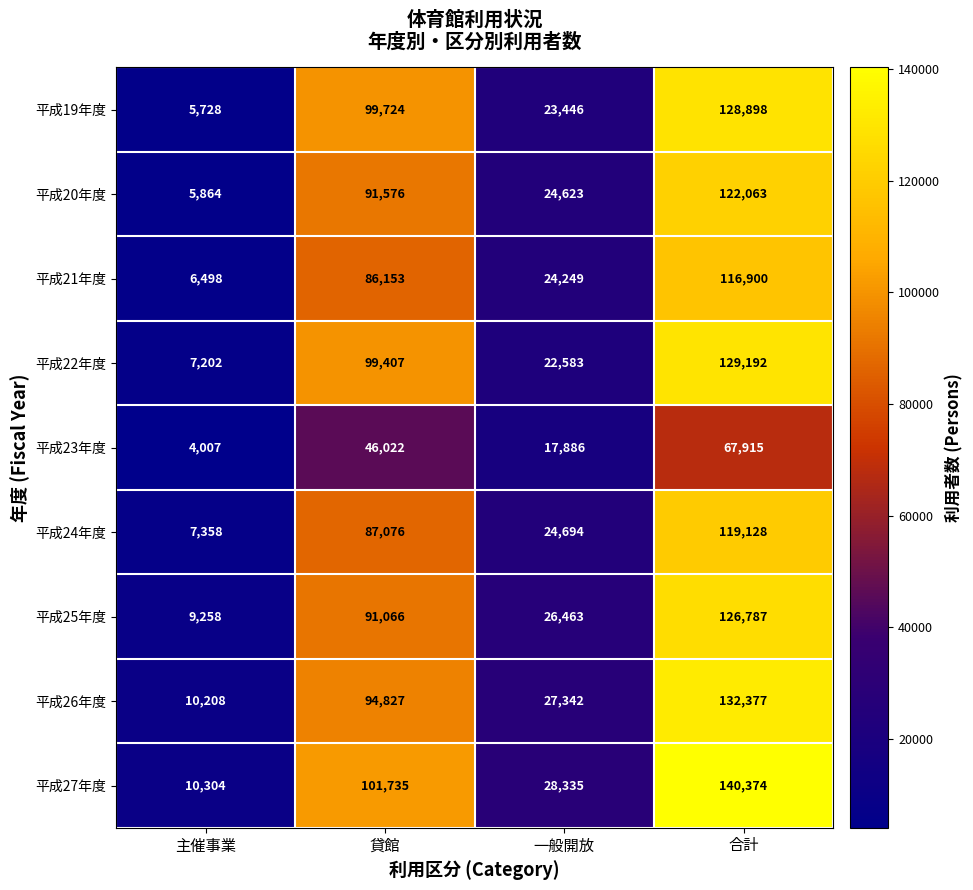

What is the difference between the highest and lowest values at 主催事業?

6297